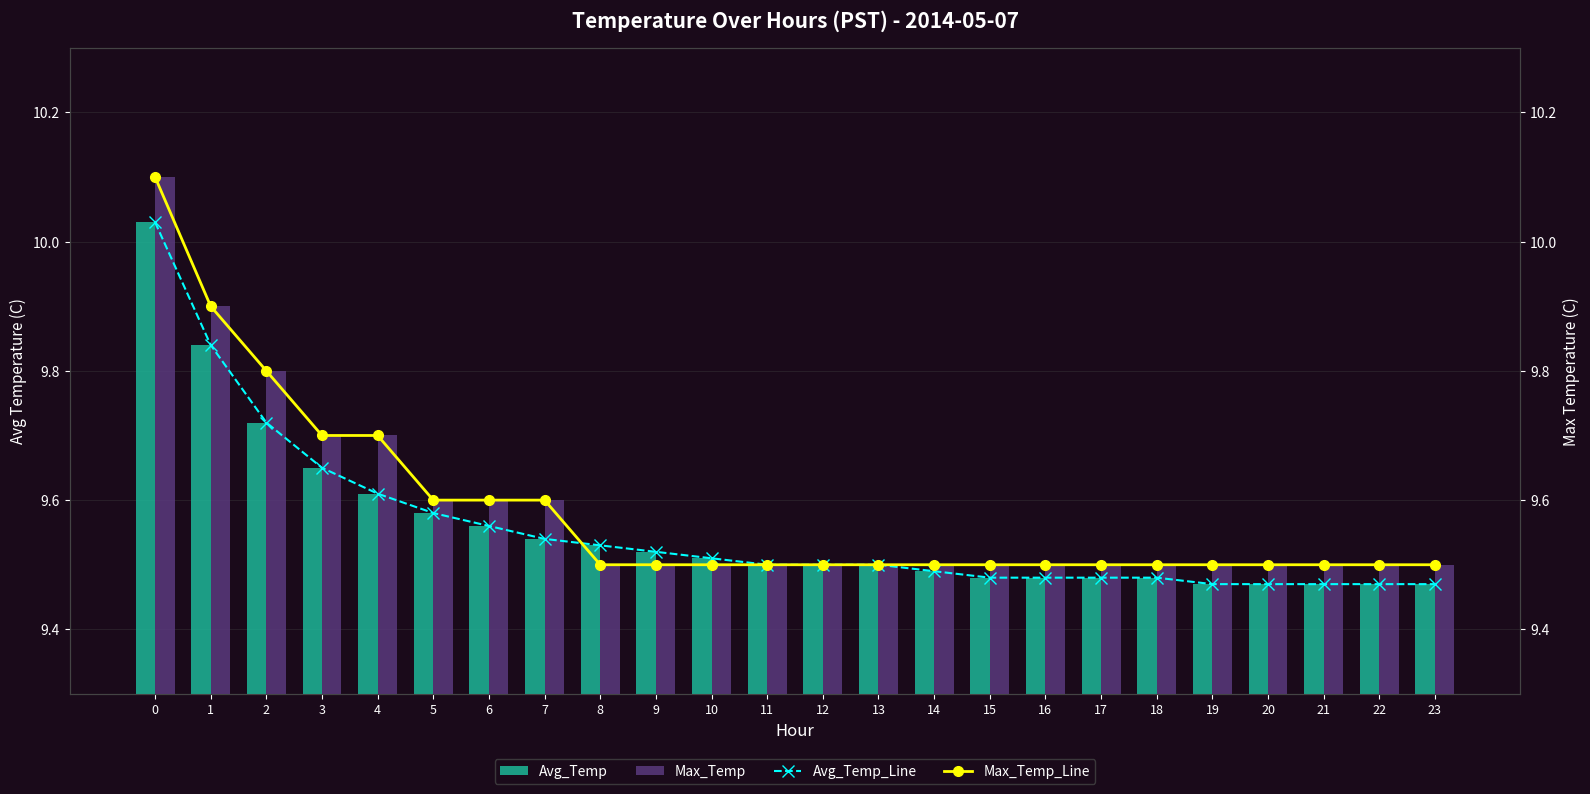

True or false: Max_Temp has a value of 9.5 at 23.

True